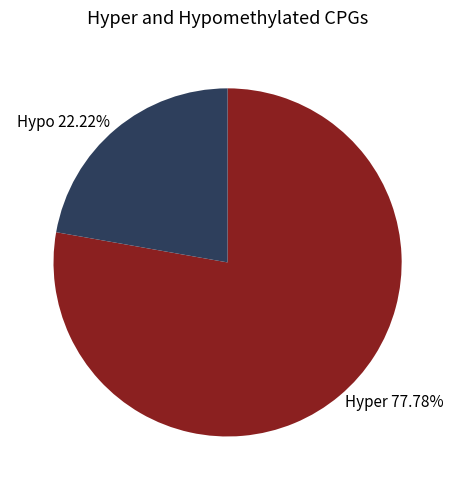

How many segments does this pie chart have?

2